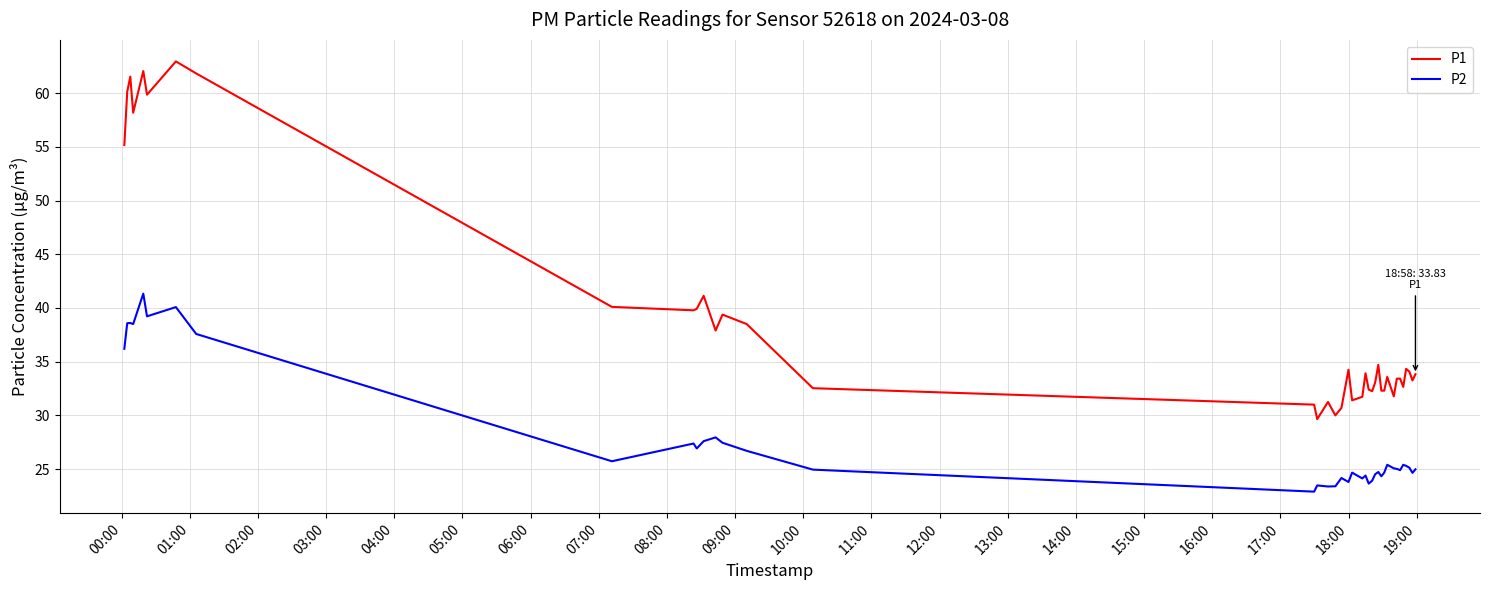

What are all the series names shown in the legend?

P1, P2